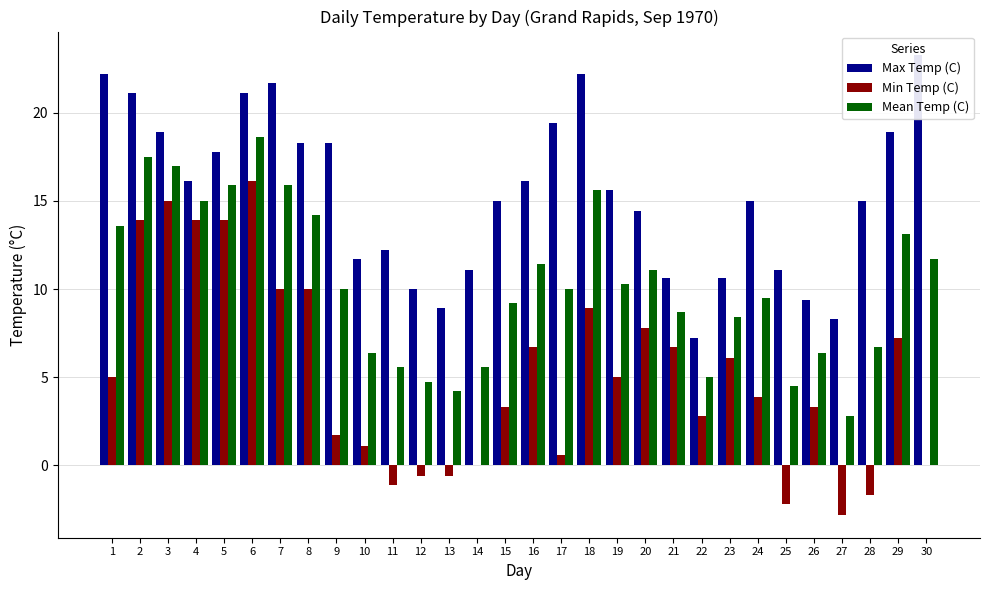

How many data points does each series have?

30